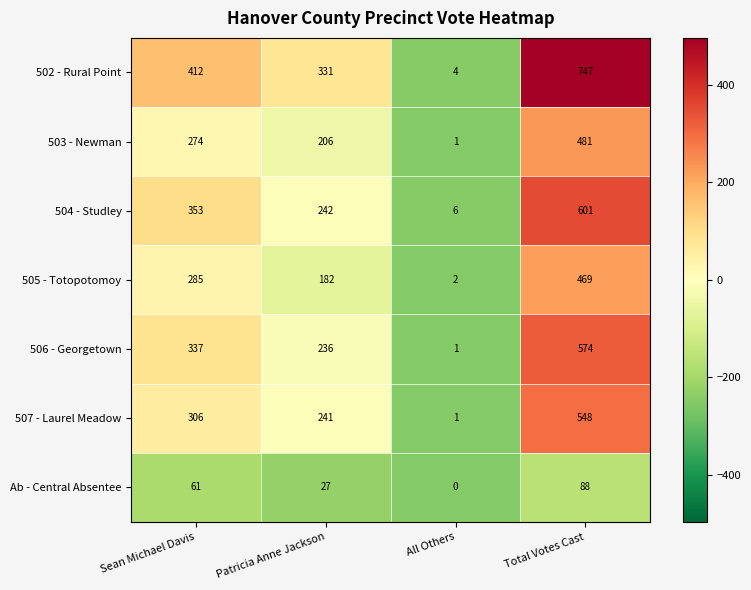

How many 503 - Newman values are between 206 and 481?

3